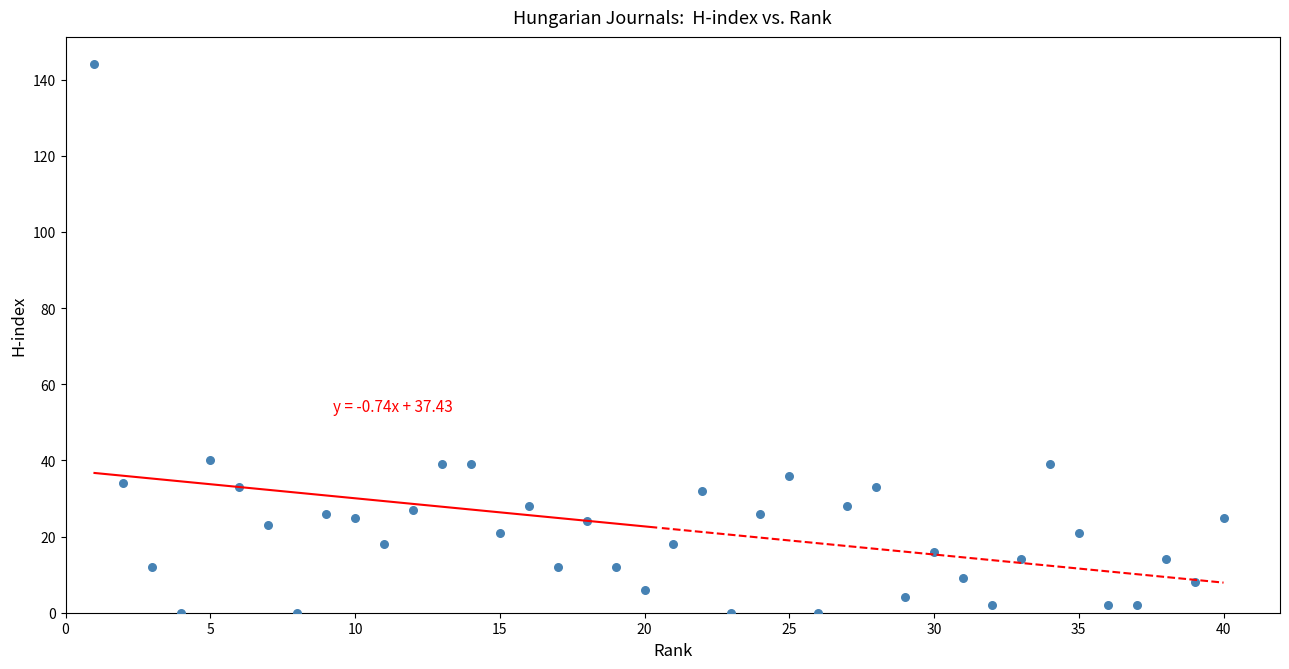

What is the range of Y values (max minus min)?

144